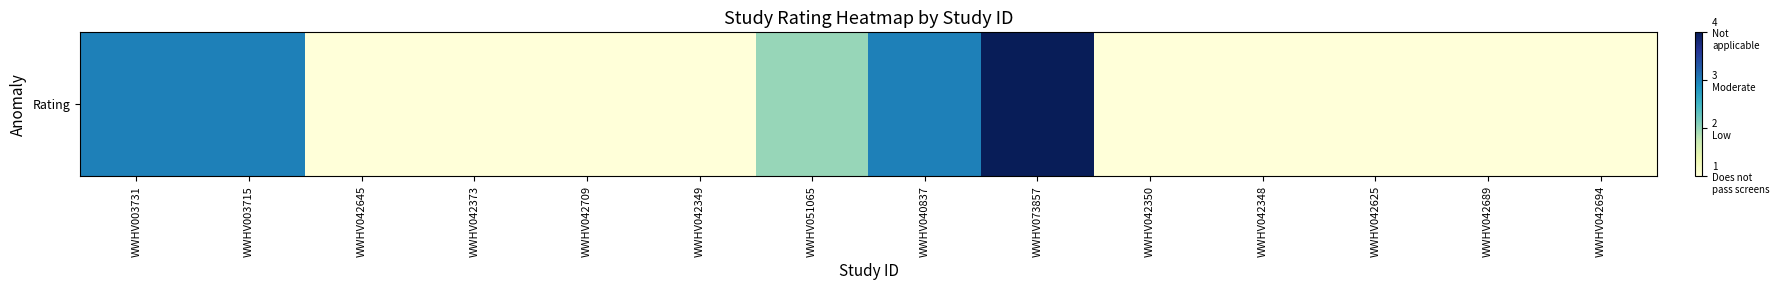

Read the value at WWHV042709.

1